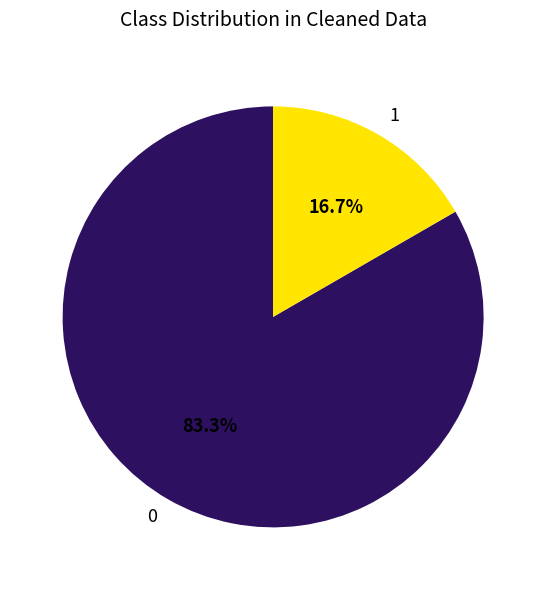

True or false: 1 accounts for 99% of the total.

False